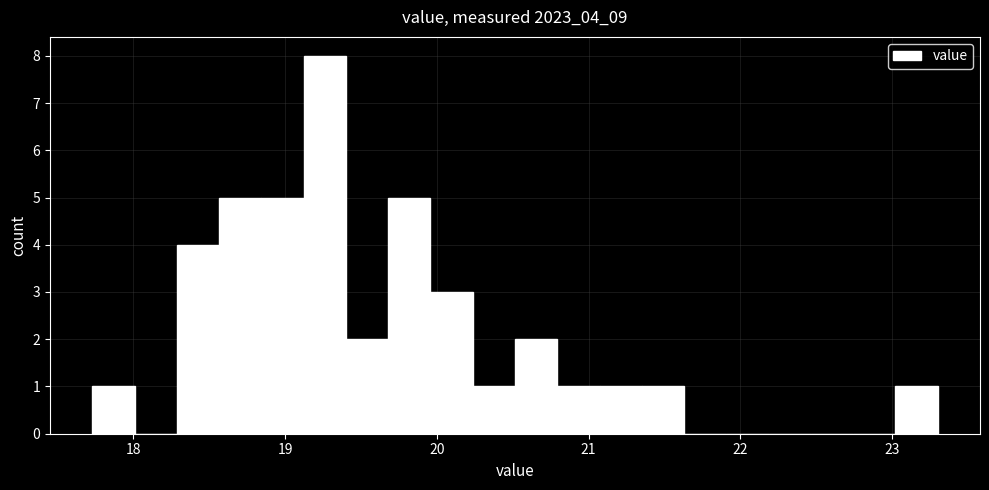

Read against the x-axis, roughly where is the centre of the tallest bar?

19.3